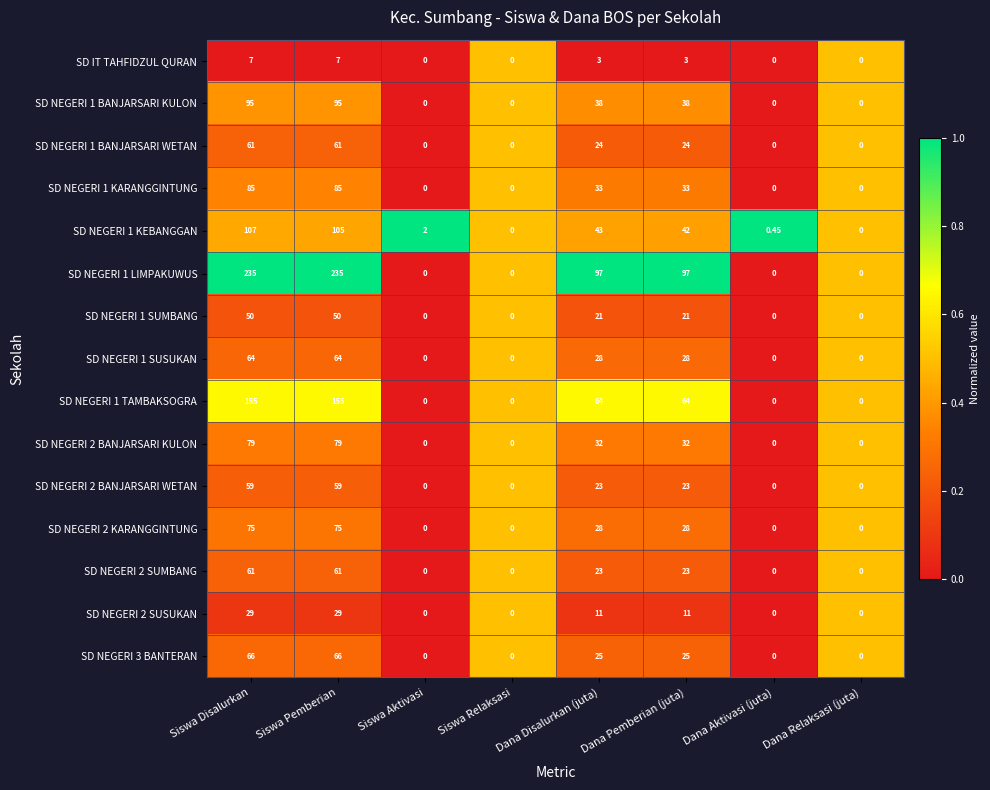

At which category is the sum across all series the highest?

Siswa Disalurkan